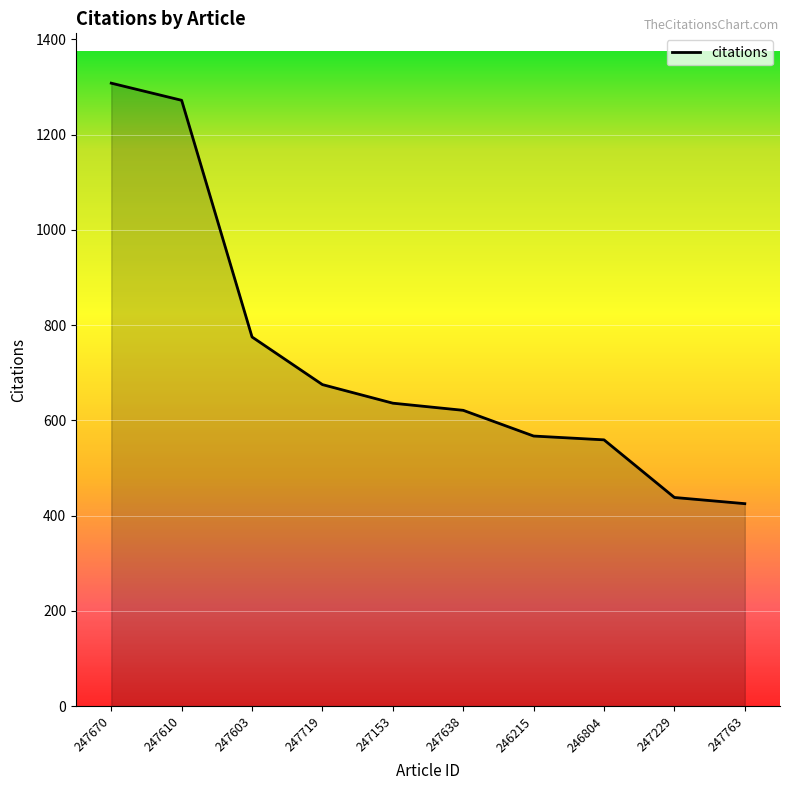

At which label does the data first exceed 636?

247670